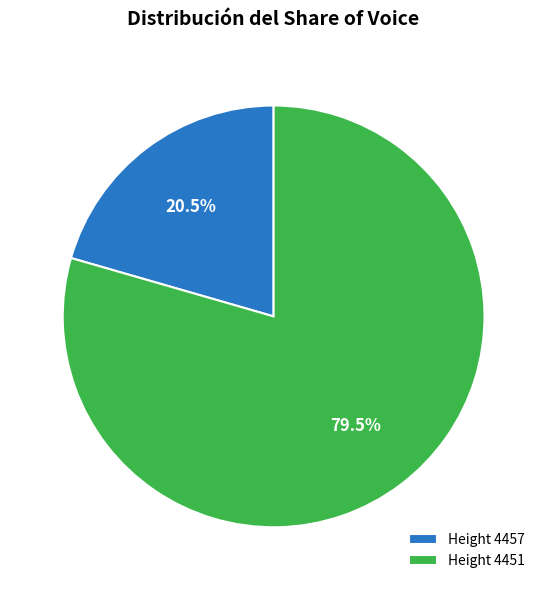

Rank the categories by value from highest to lowest.

Height 4451, Height 4457